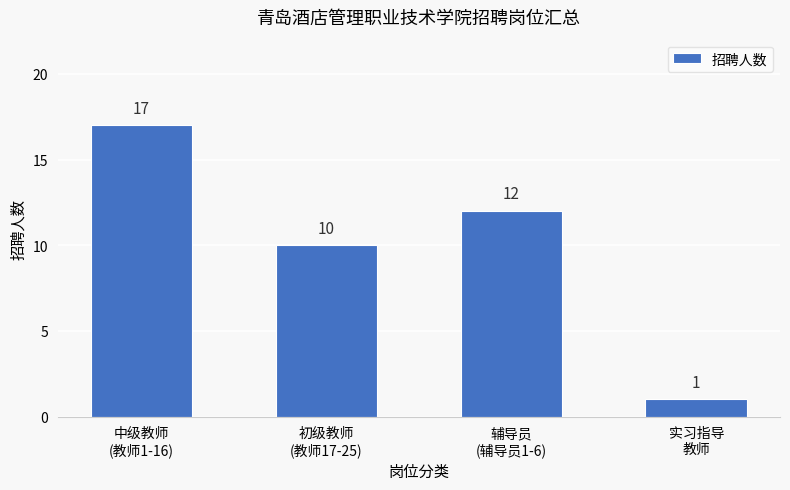

How many bars are there in total?

4